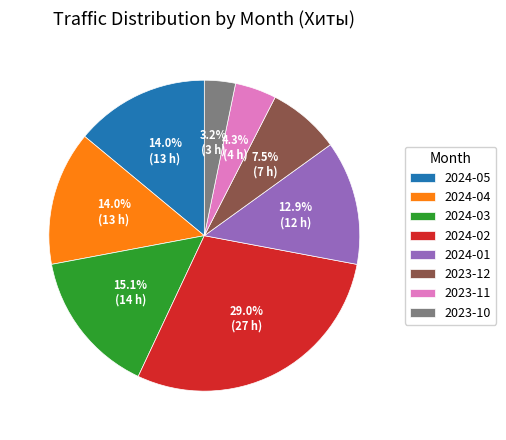

Which category has the biggest portion of the pie?

2024-02